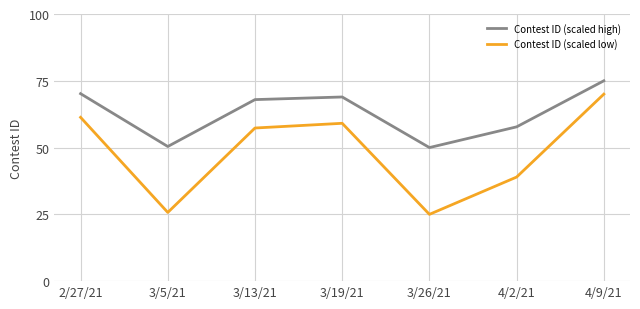

How many lines are shown in the chart?

2